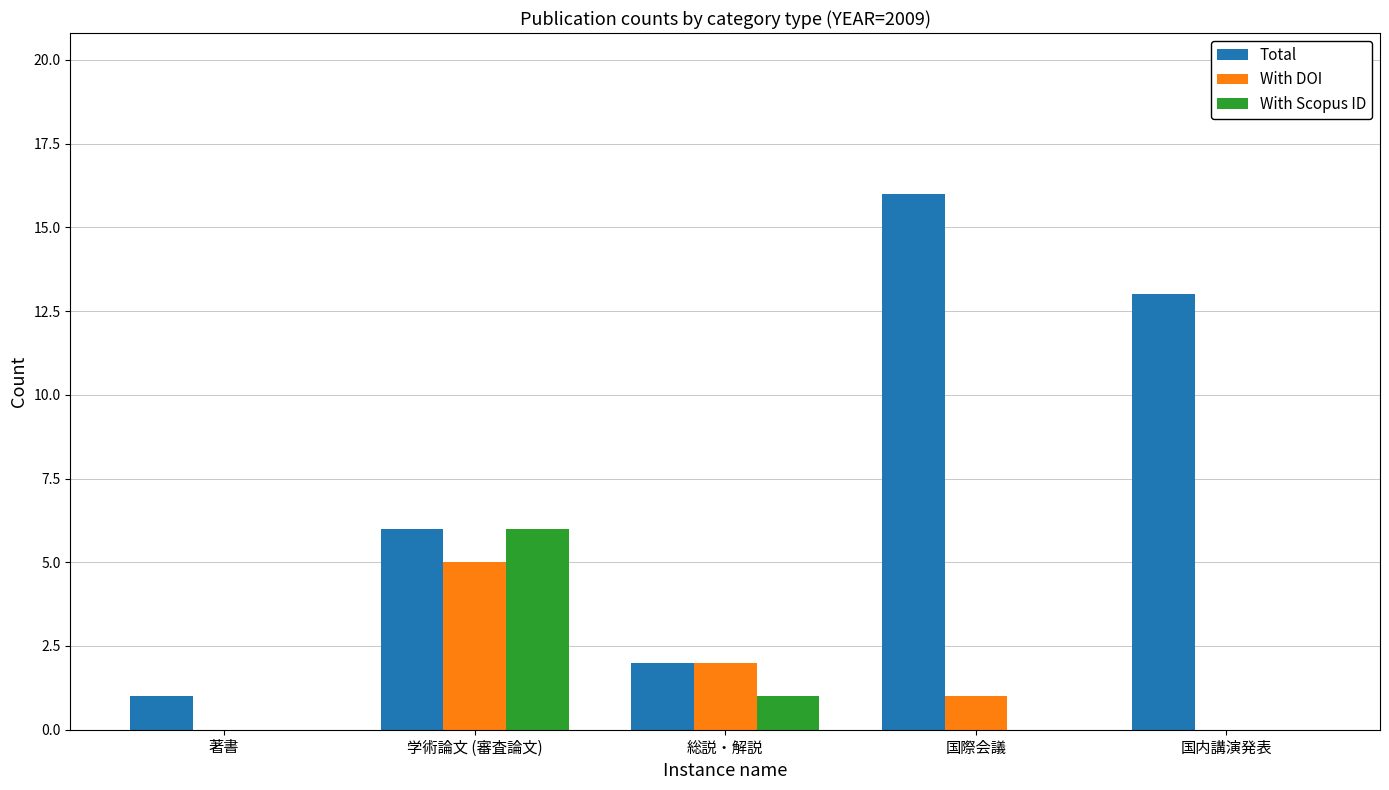

Which series has the largest total across all categories?

Total